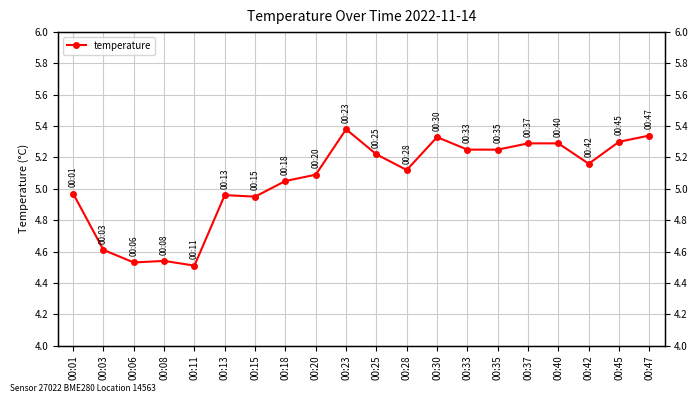

What is the greatest value displayed?

5.4